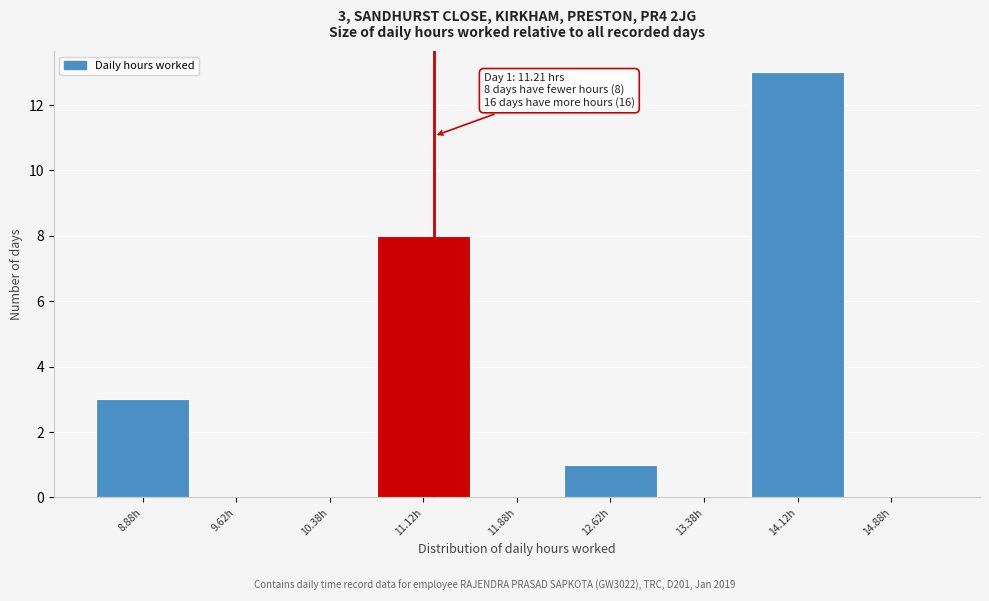

Over which range of the x-axis is the bar tallest?

13.75 to 14.50